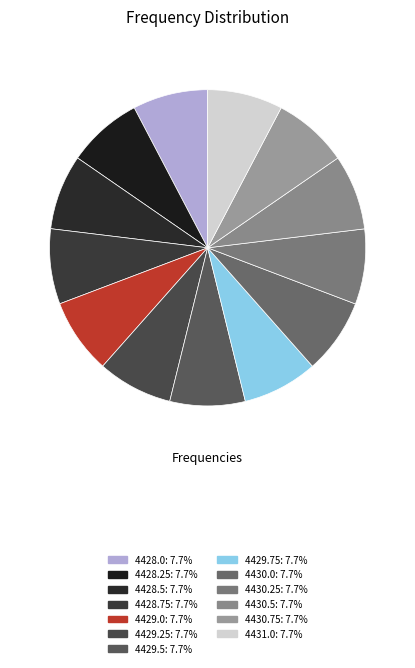

Count the number of slices in the pie.

13